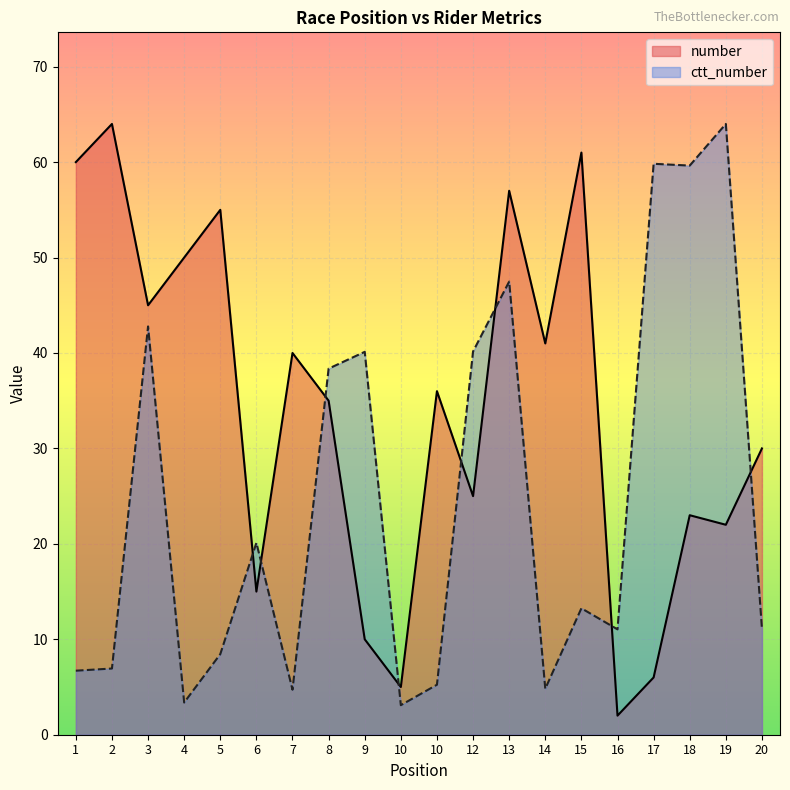

Where is the first local maximum for ctt_number?

3